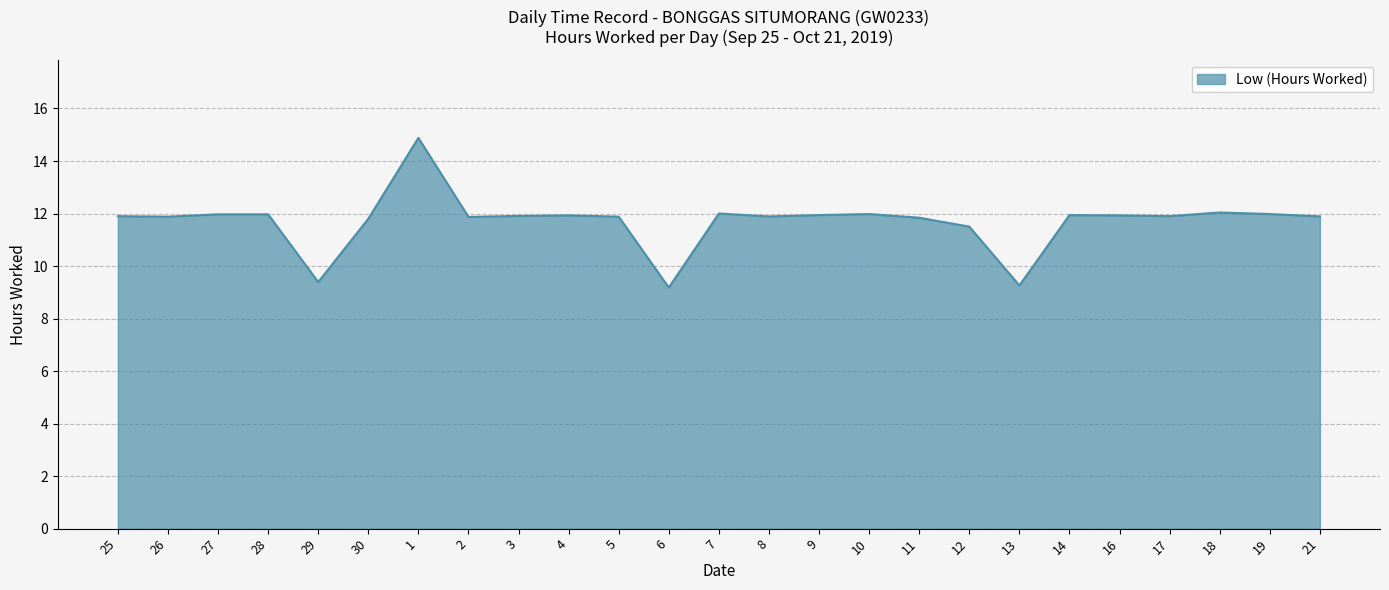

What is the change in value from 26 to 1?

+3.0